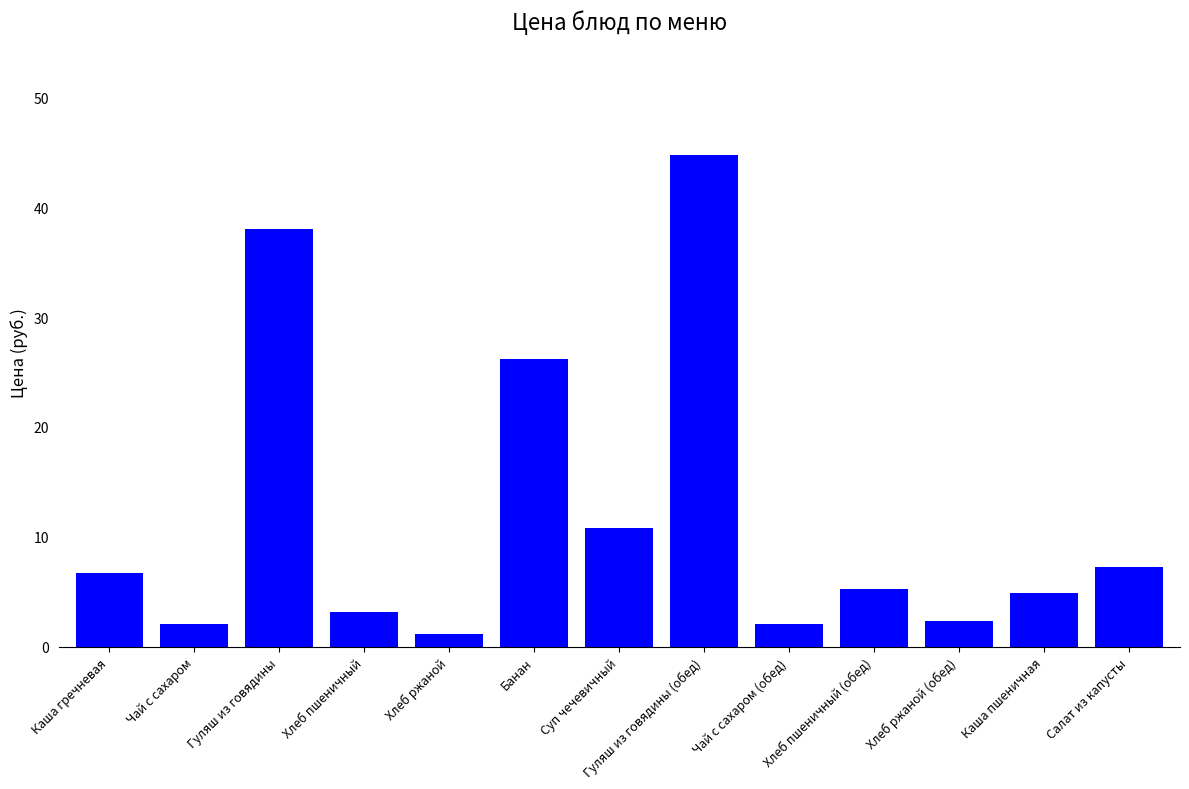

What is the change in value from Чай с сахаром (обед) to Хлеб пшеничный (обед)?

+3.2